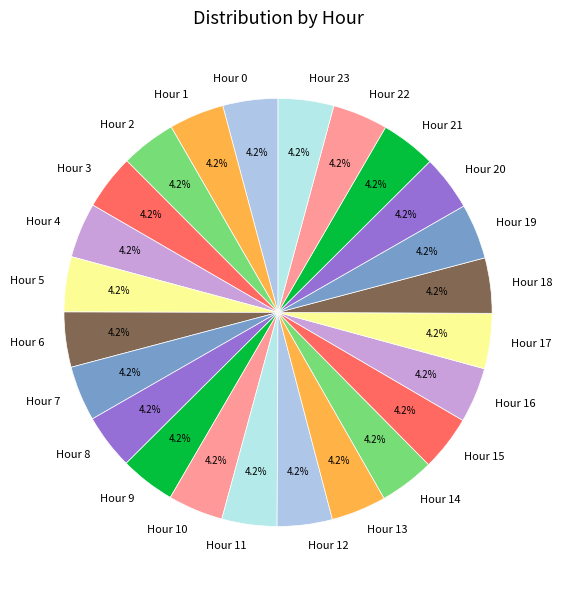

Is there any slice that represents more than half of the pie?

No